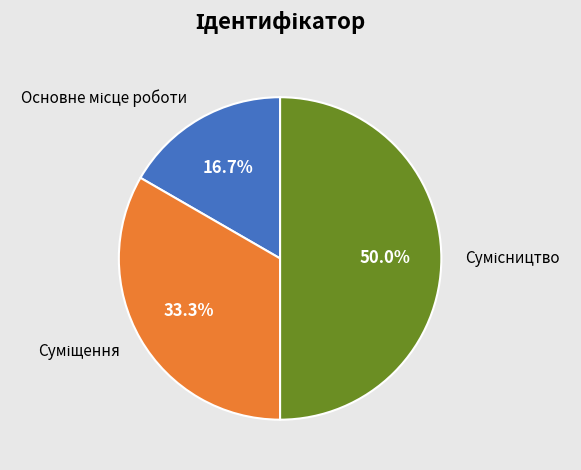

What percentage is the Основне місце роботи slice, to the nearest percent?

17%